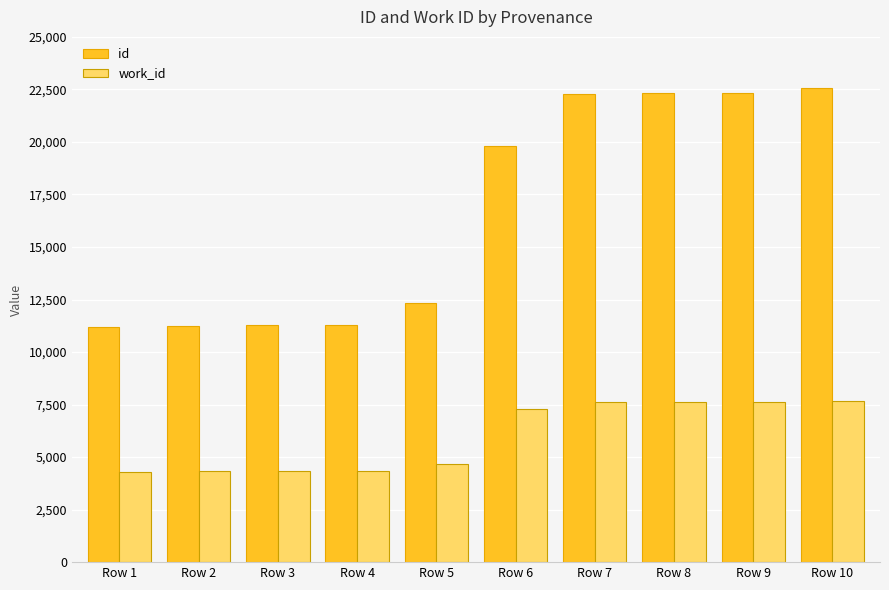

Count the number of data series in this chart.

2